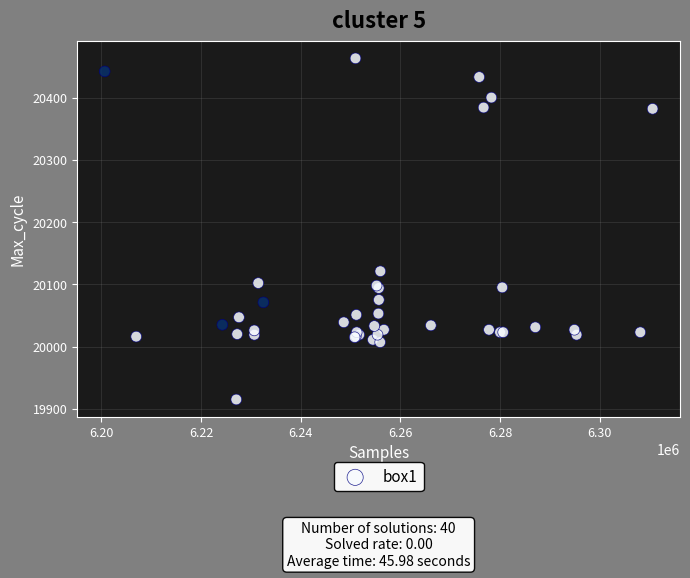

What Y value in the scatter plot is closest to 20189?

20121